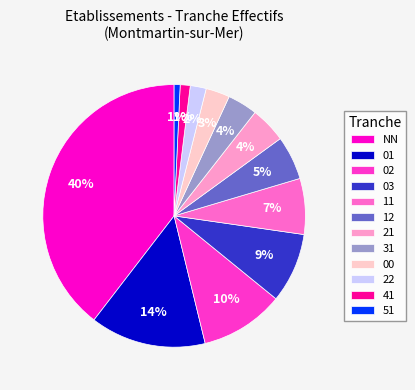

How many segments does this pie chart have?

12